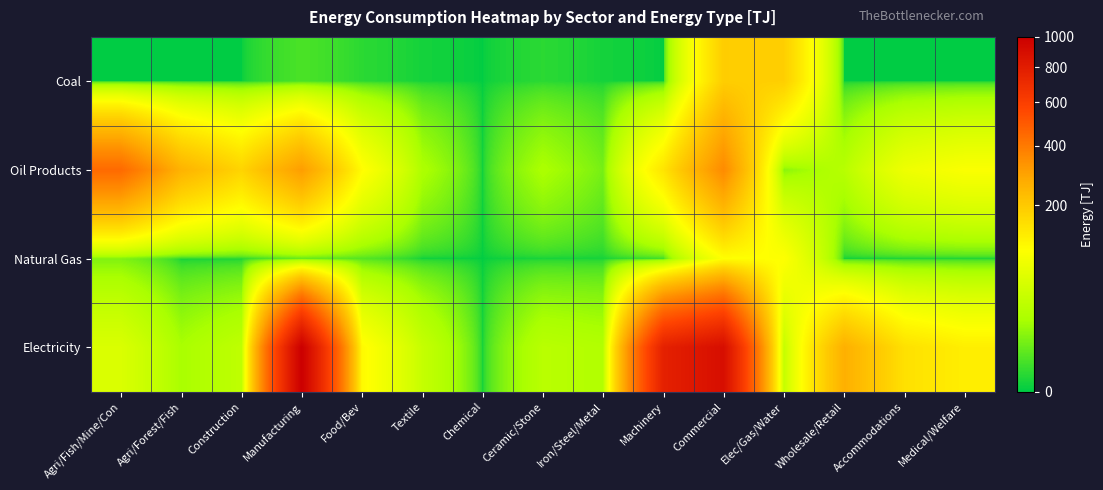

How many data points does each series have?

15